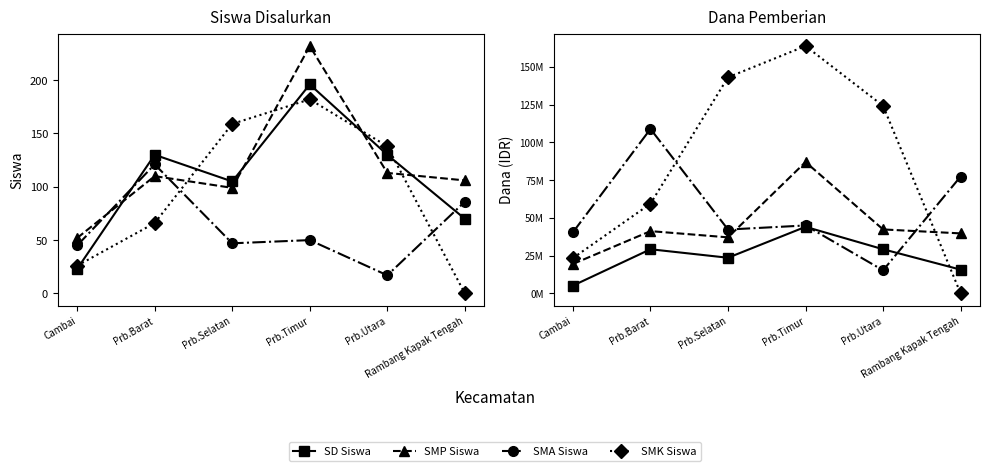

Reading left to right, what are all the values shown in this chart?

SD Siswa: 23	130	105	196	130	70
SMP Siswa: 52	110	99	232	113	106
SMA Siswa: 45	121	47	50	17	86
SMK Siswa: 26	66	159	182	138	0